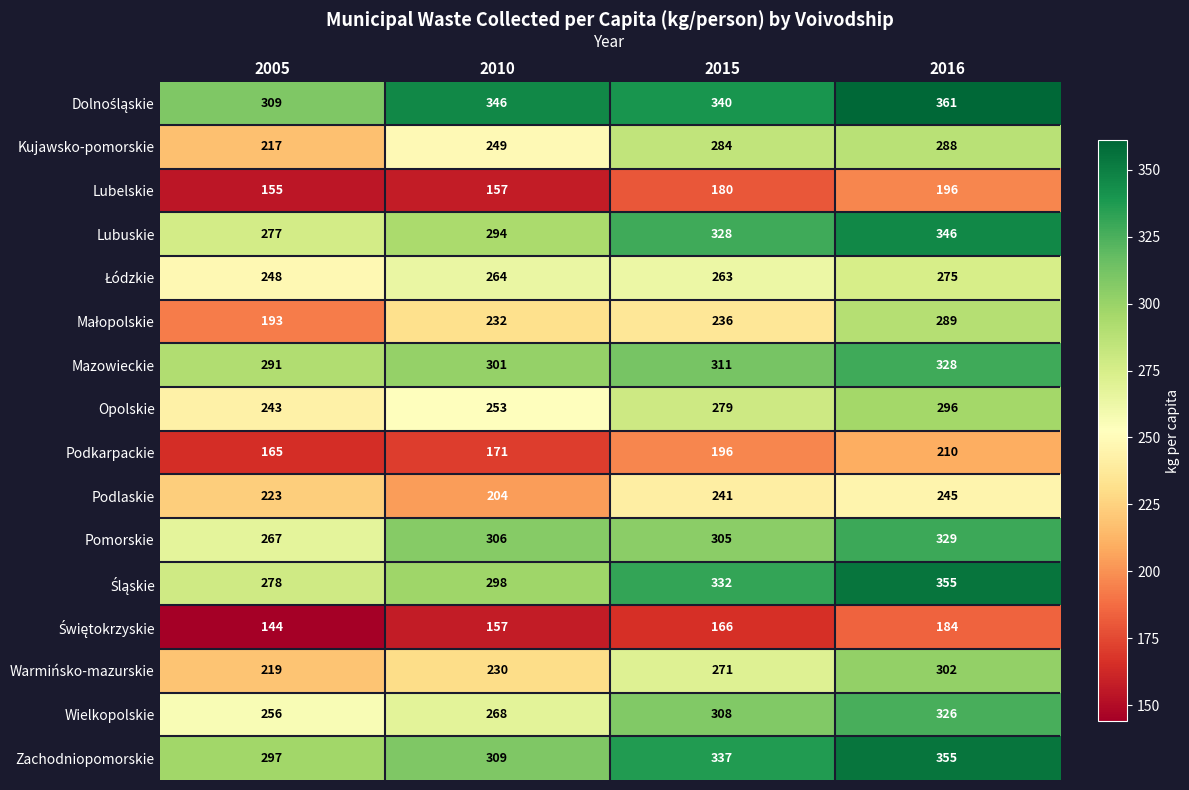

List the labels in order of Kujawsko-pomorskie value, largest first.

2016, 2015, 2010, 2005